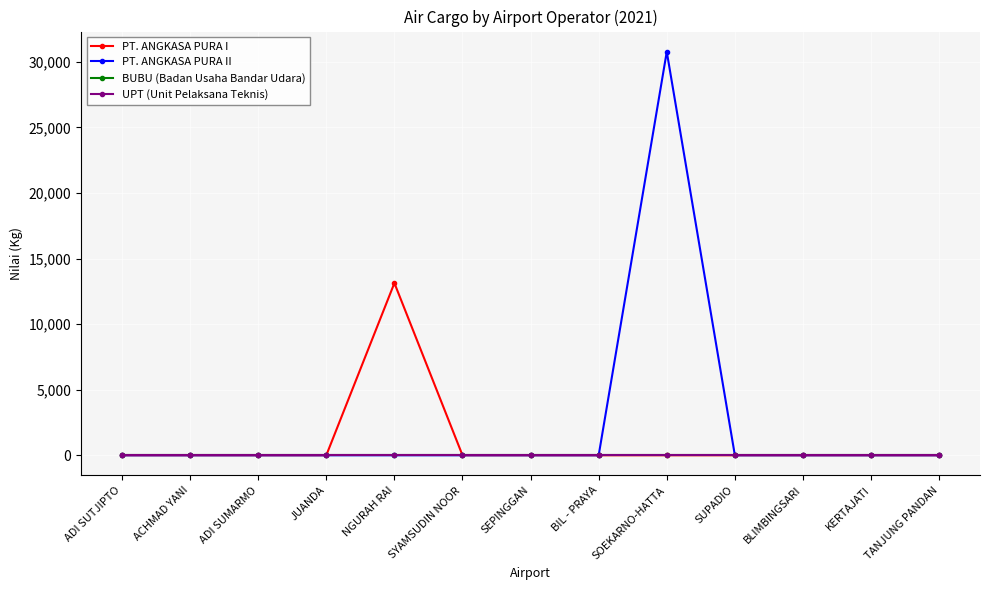

Rank the series at SOEKARNO-HATTA from highest to lowest value.

PT. ANGKASA PURA II, PT. ANGKASA PURA I, BUBU (Badan Usaha Bandar Udara), UPT (Unit Pelaksana Teknis)